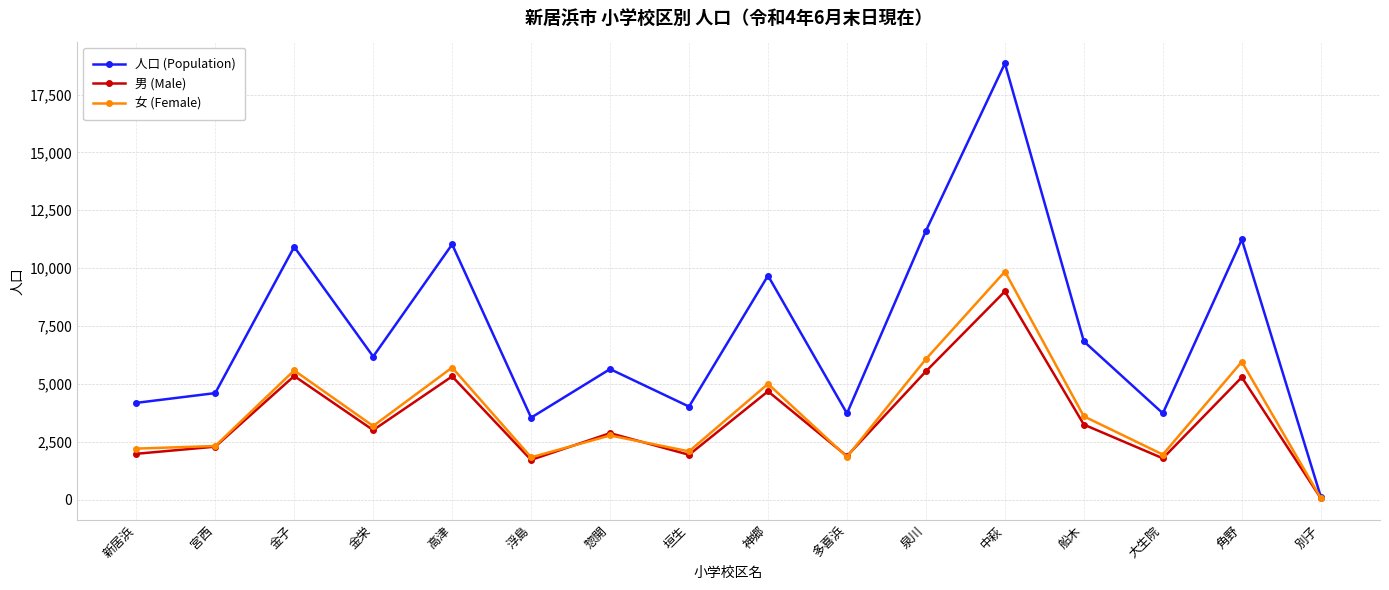

The 男 (Male) series shows 8995 at 中萩. True or false?

True